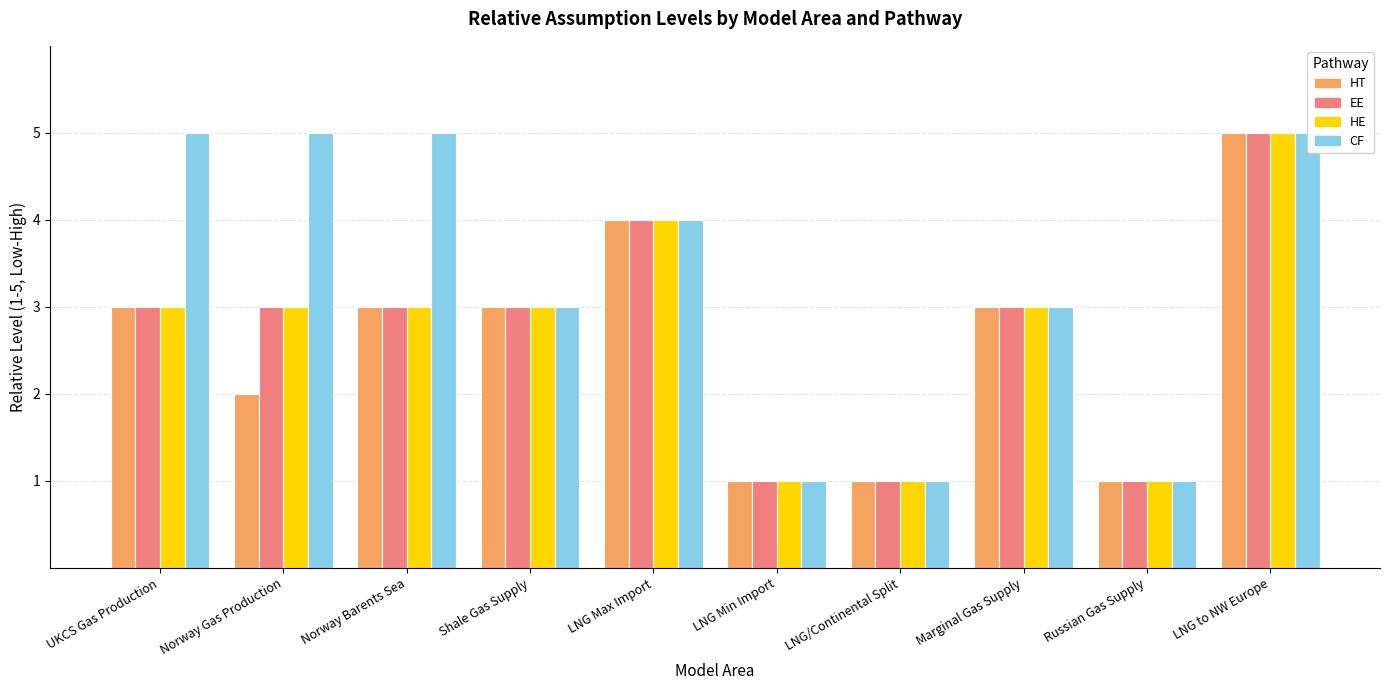

Between Norway Gas Production and LNG Min Import, which series saw the biggest shift?

CF